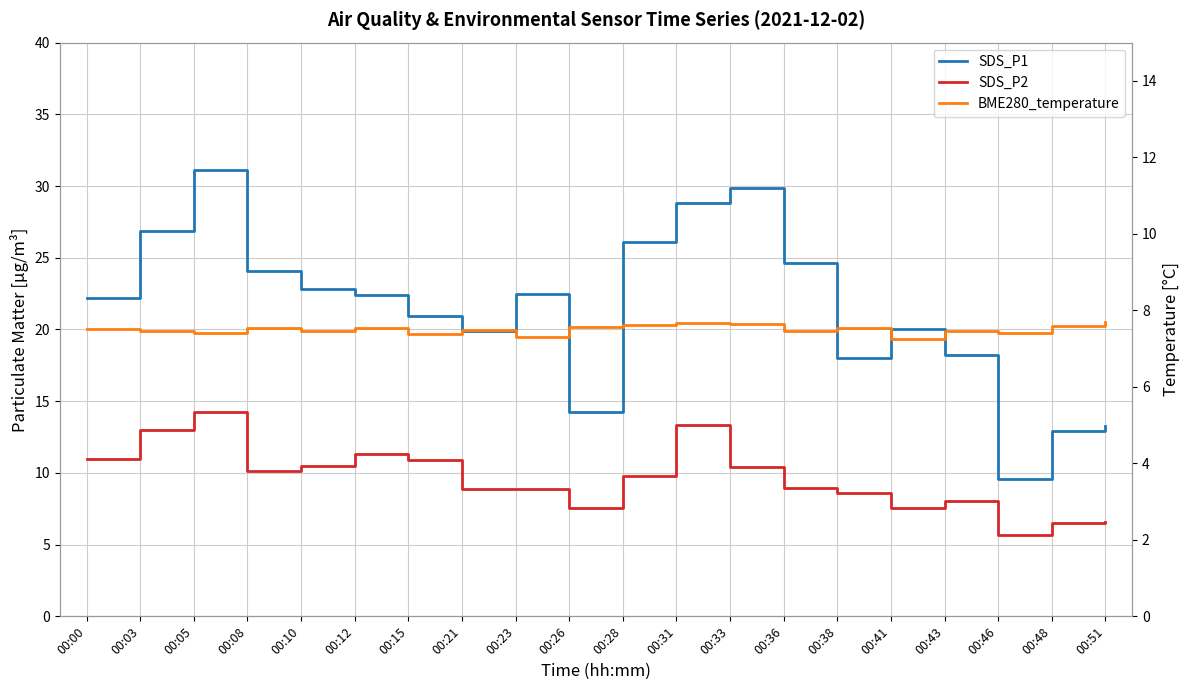

At which label does SDS_P1 first exceed 22?

00:00